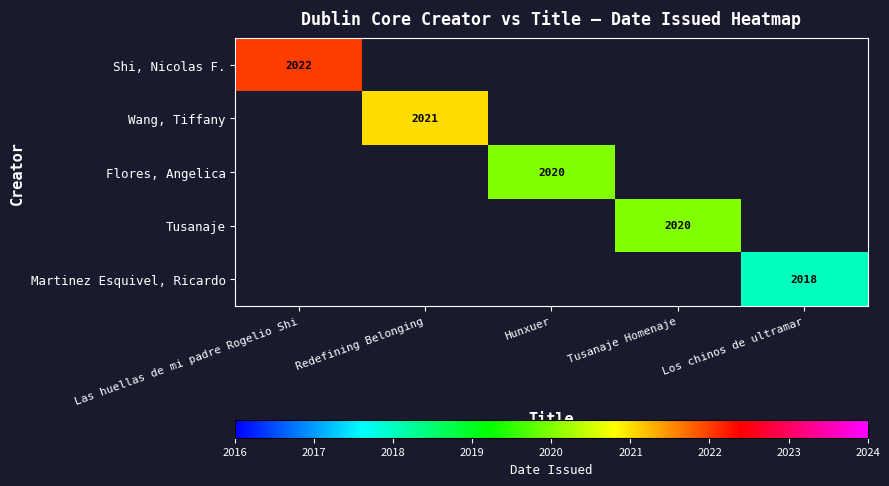

Is it true that Flores, Angelica equals 2020 at Hunxuer?

True